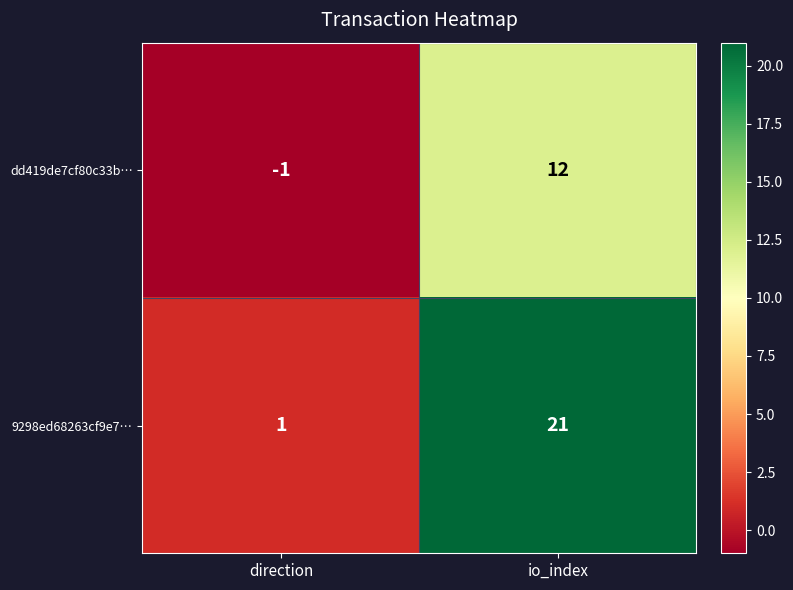

What is the difference between the maximum and minimum values in the dd419de7cf80c33b… series?

13